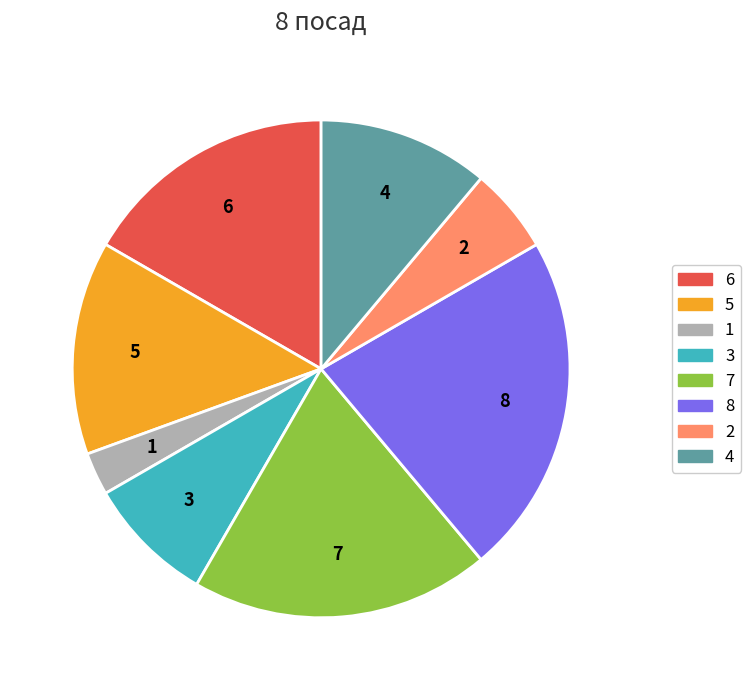

Is there a majority slice in this chart?

No